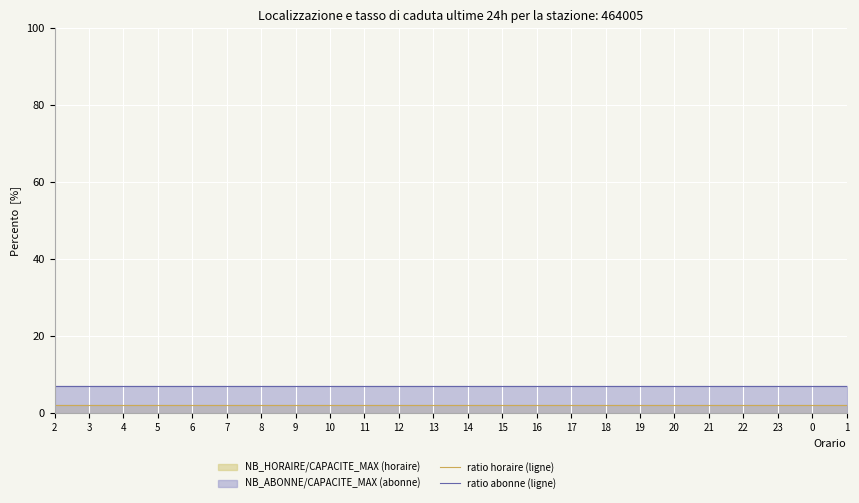

True or false: ratio horaire (ligne) and ratio abonne (ligne) cross at least once.

False